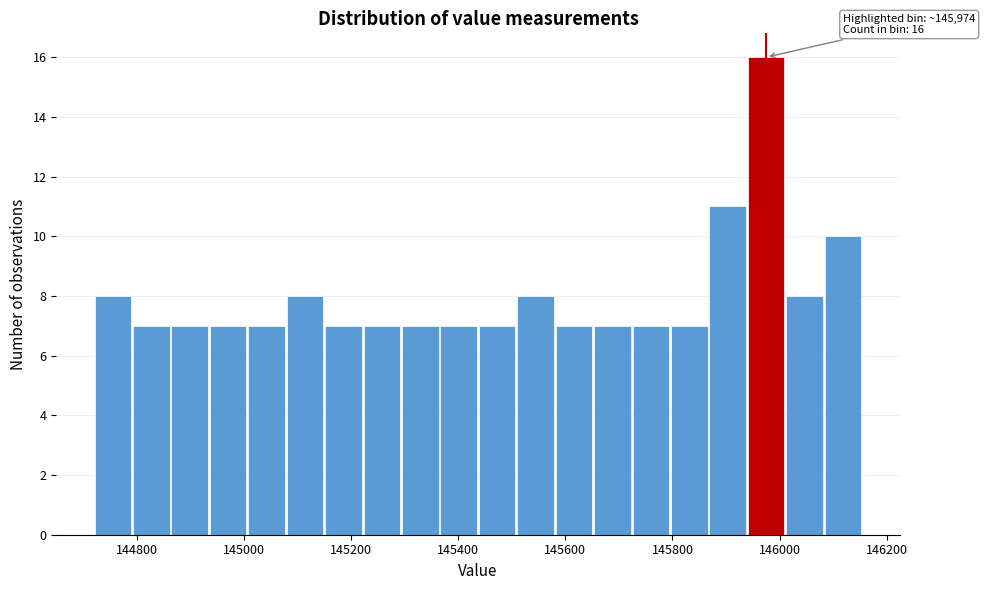

Around what value on the x-axis is the tallest bar? Give the approximate position of its centre, as read against the axis.

145980